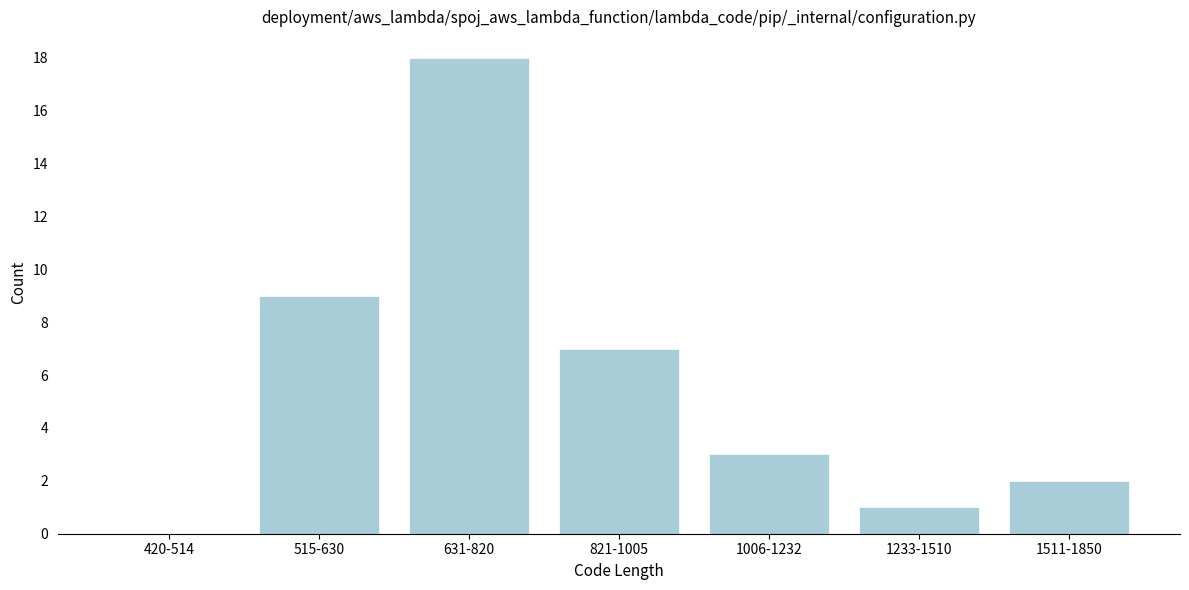

Reading left to right, transcribe all the data shown in this chart.

420-514=0	515-630=9	631-820=18	821-1005=7	1006-1232=3	1233-1510=1	1511-1850=2